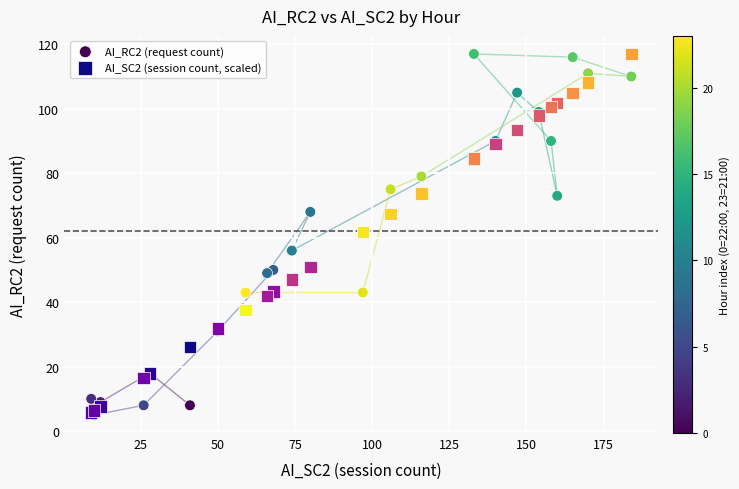

What are all the series names shown in the legend?

AI_RC2 (request count), AI_SC2 (session count, scaled)